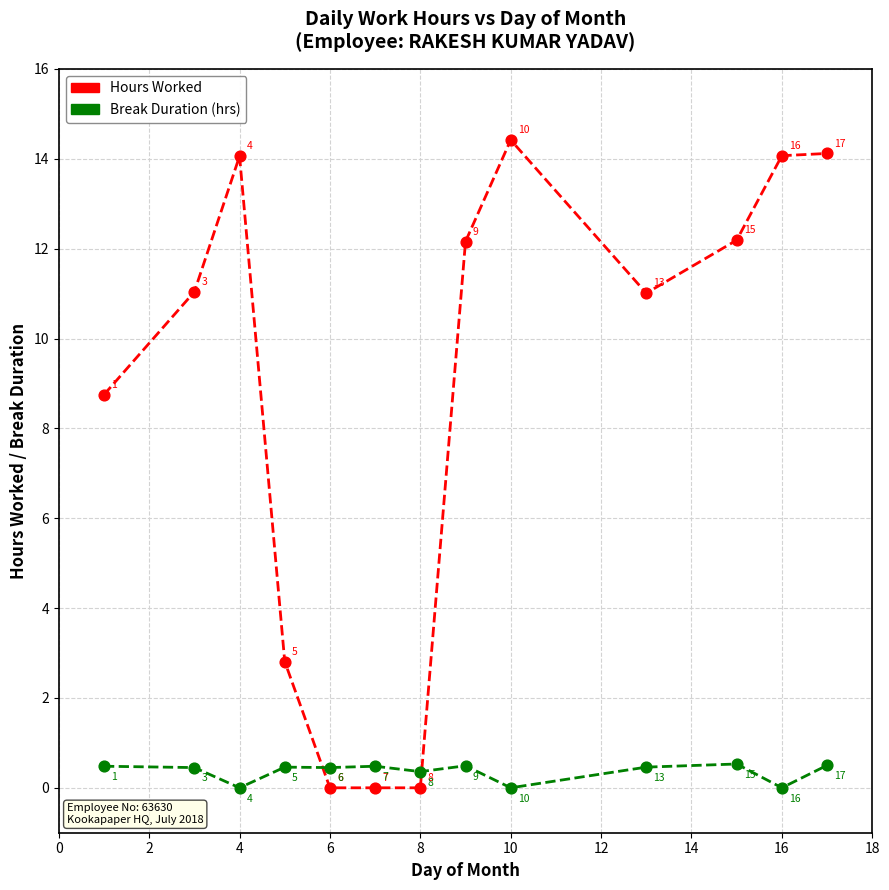

Which series has the widest spread of Y values?

Hours Worked